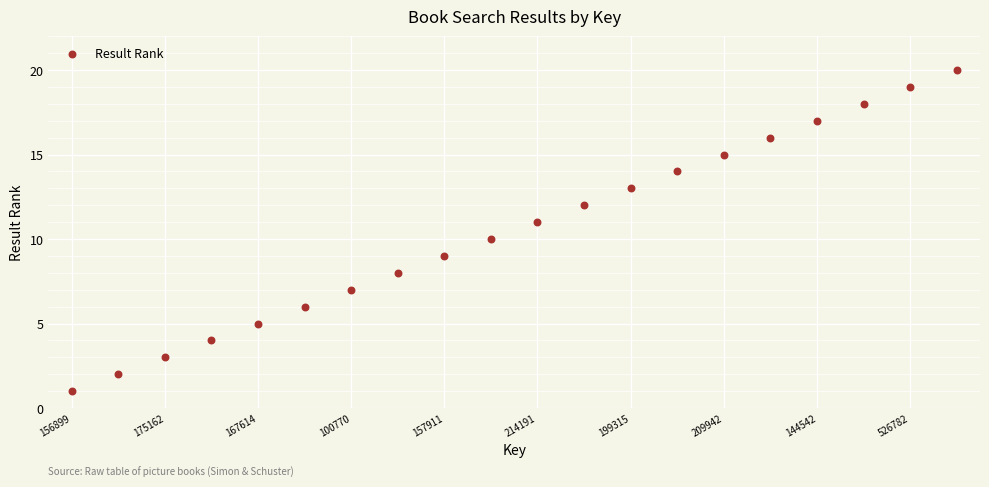

What is the range of Y values (max minus min)?

19